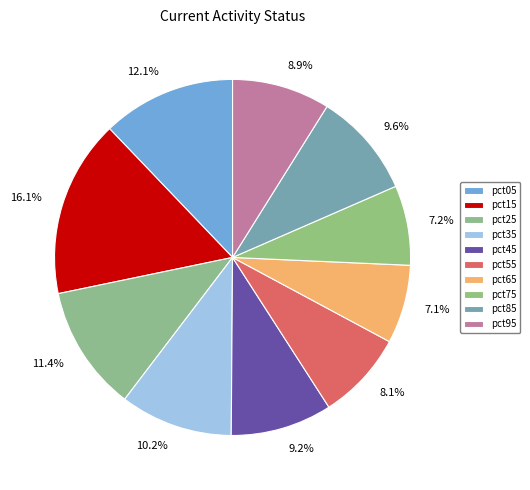

The pct05 slice represents 1% of the pie. True or false?

False